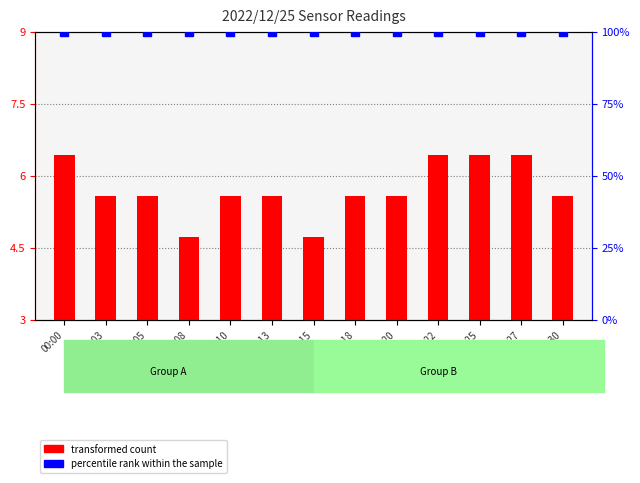

What is the spread (max minus min) of values at 00:00?

93.6